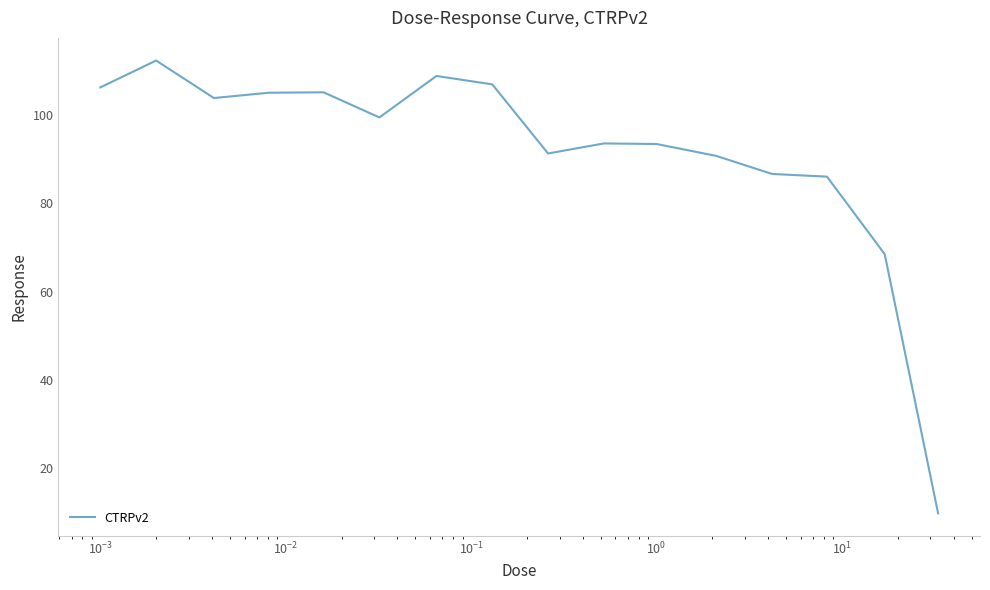

What is the maximum value shown in the chart?

112.4